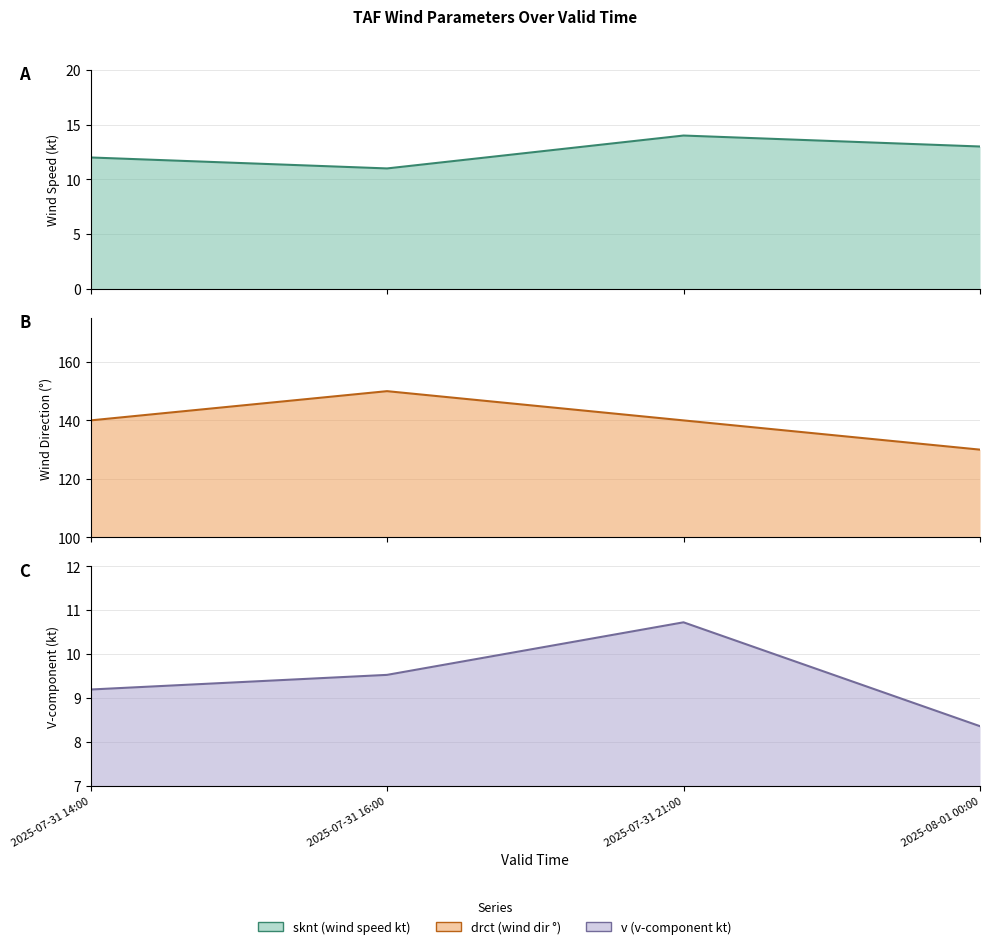

True or false: sknt and v intersect in this chart.

False